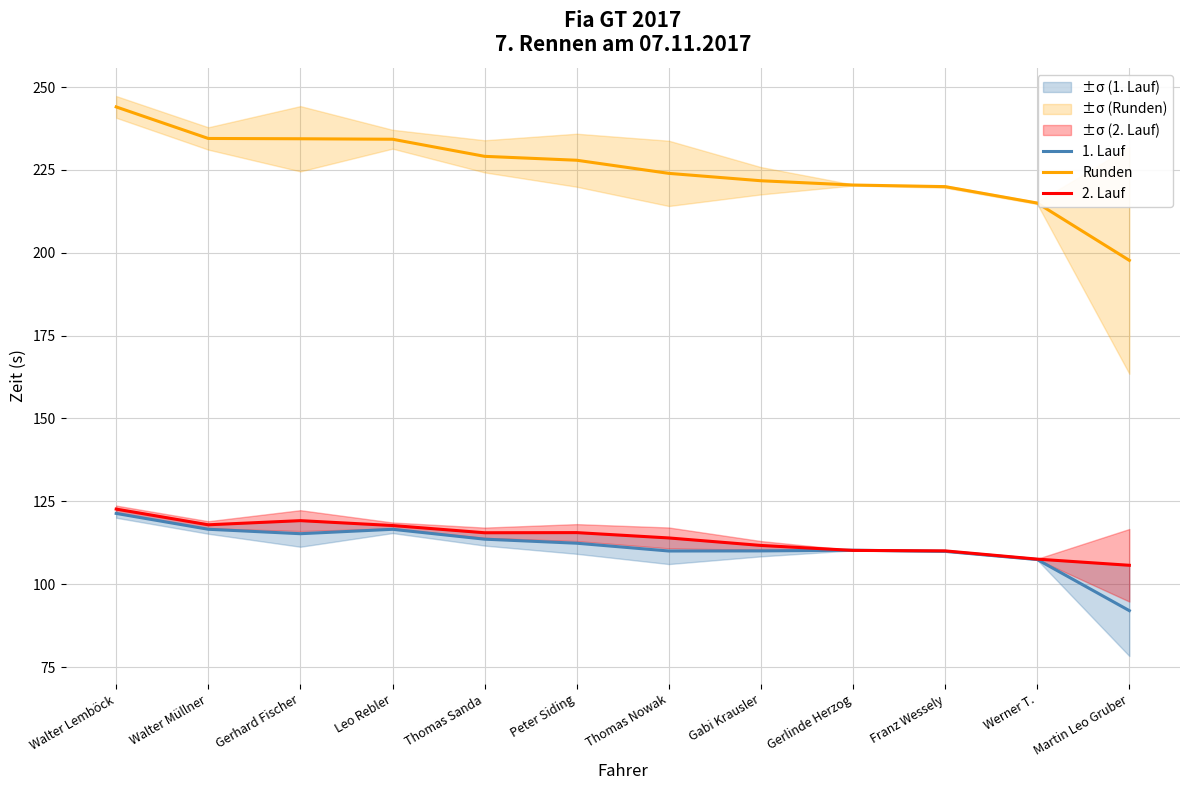

What is the difference between the 1. Lauf values at Werner T. and Gerlinde Herzog?

2.8